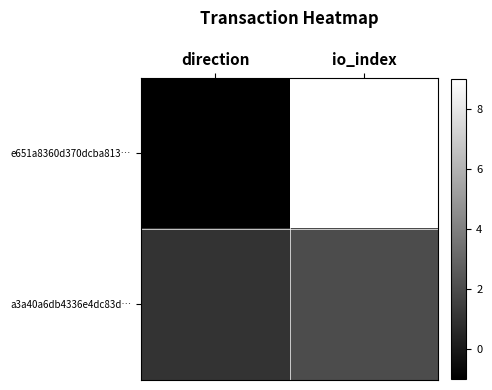

Which series has the largest total across all categories?

e651a8360d370dcba813…